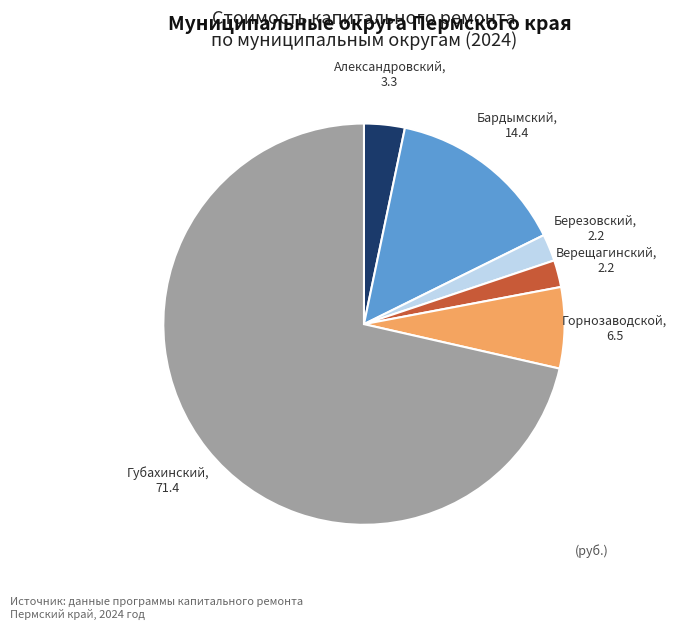

Between Верещагинский and Горнозаводской, which is larger?

Горнозаводской